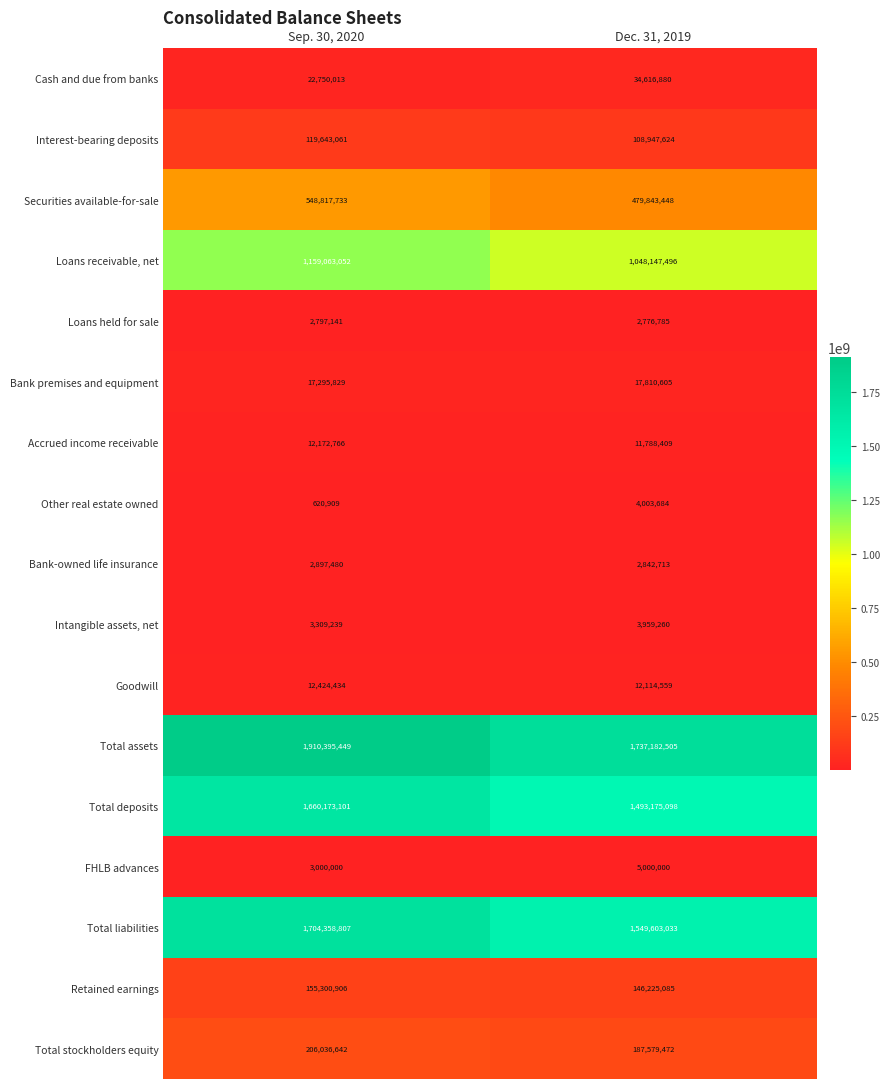

What is the difference between the Total liabilities values at Dec. 31, 2019 and Sep. 30, 2020?

154755774